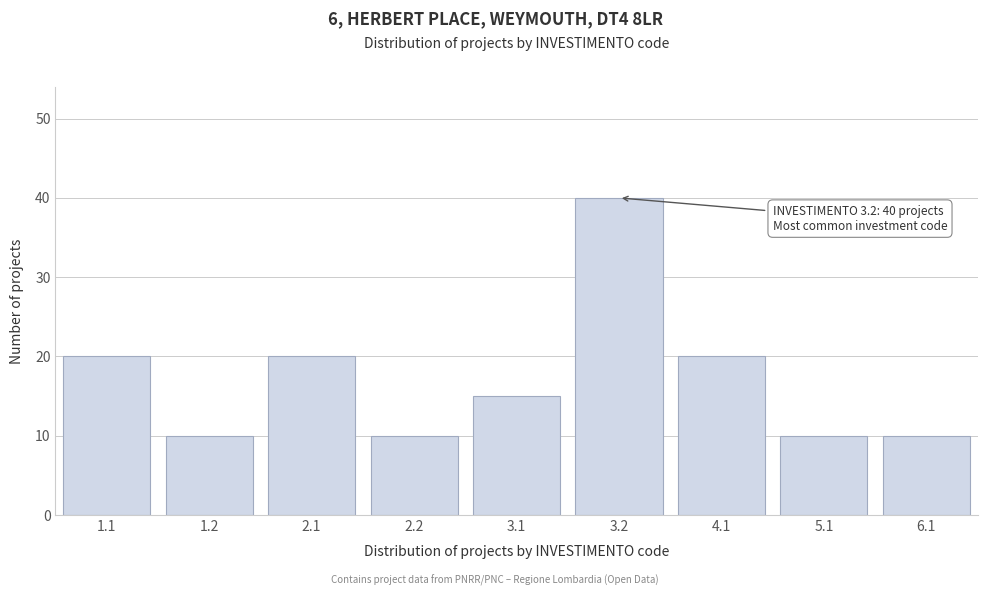

Reading right to left, what are all the values shown in this chart?

10	10	20	40	15	10	20	10	20